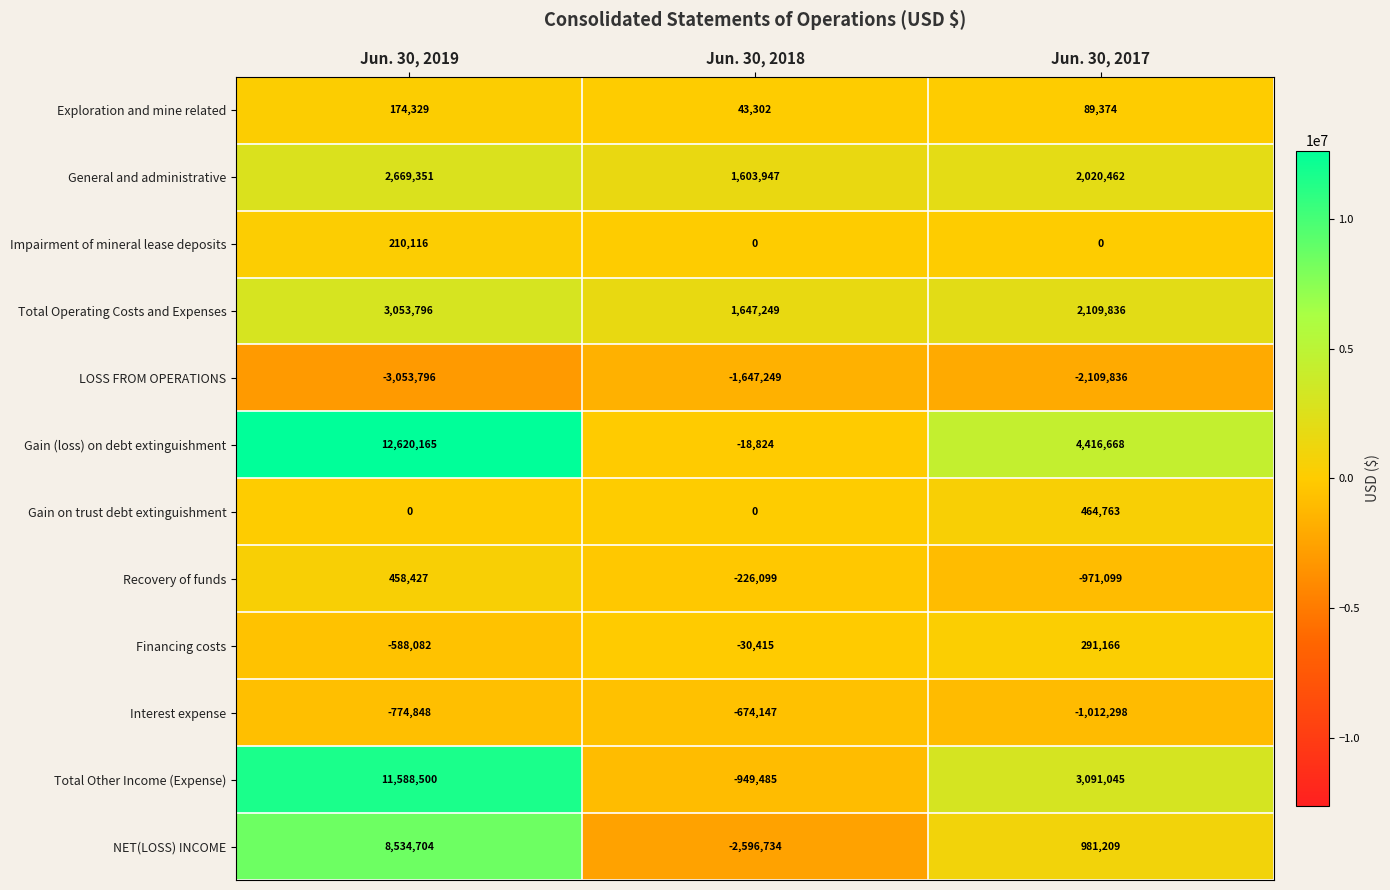

What is the minimum value shown in the chart?

-3053796